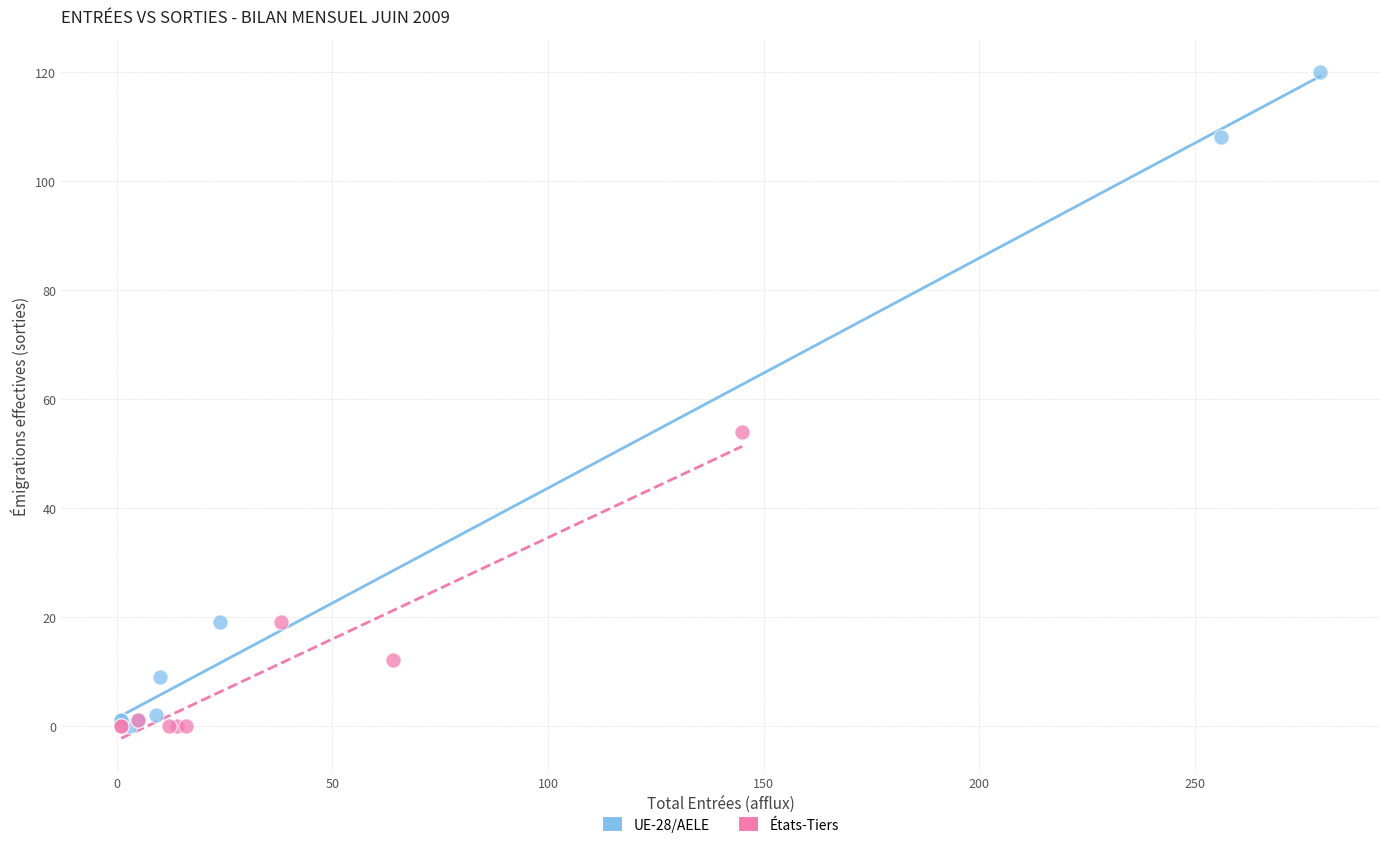

Which series has the largest Y range (max minus min)?

UE-28/AELE